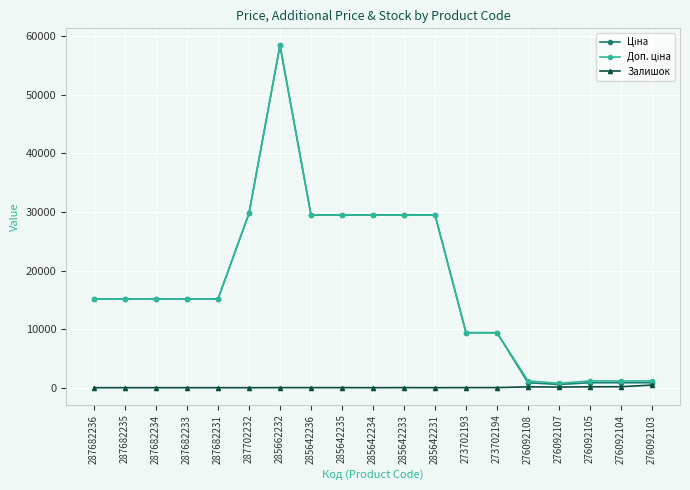

At which category is the sum across all series the highest?

285662232